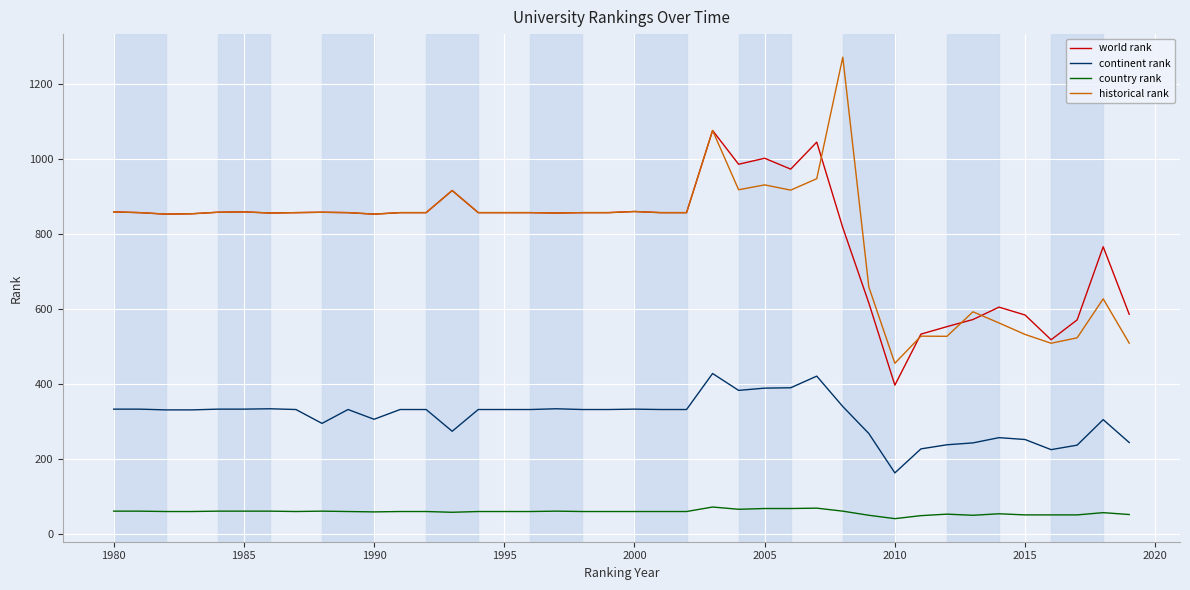

List the series in order of their peak value, lowest first.

country rank, continent rank, world rank, historical rank